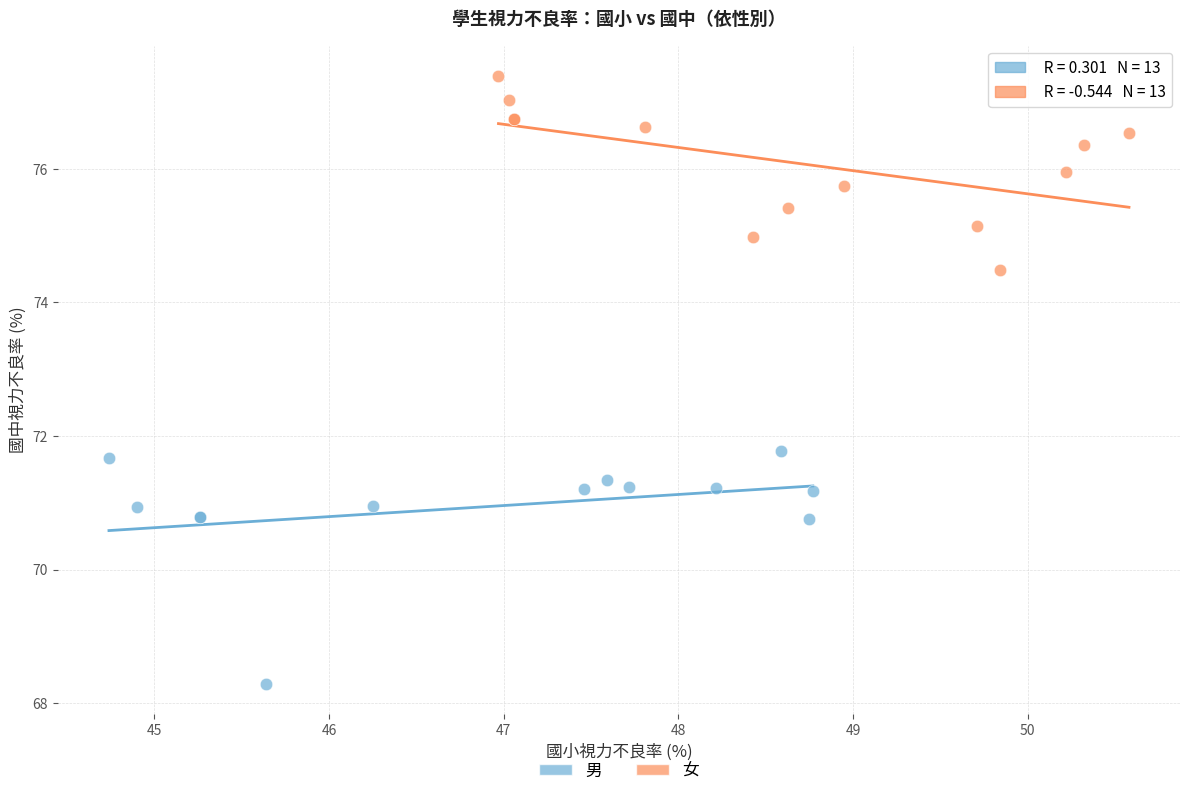

Which series contains the highest Y value?

女